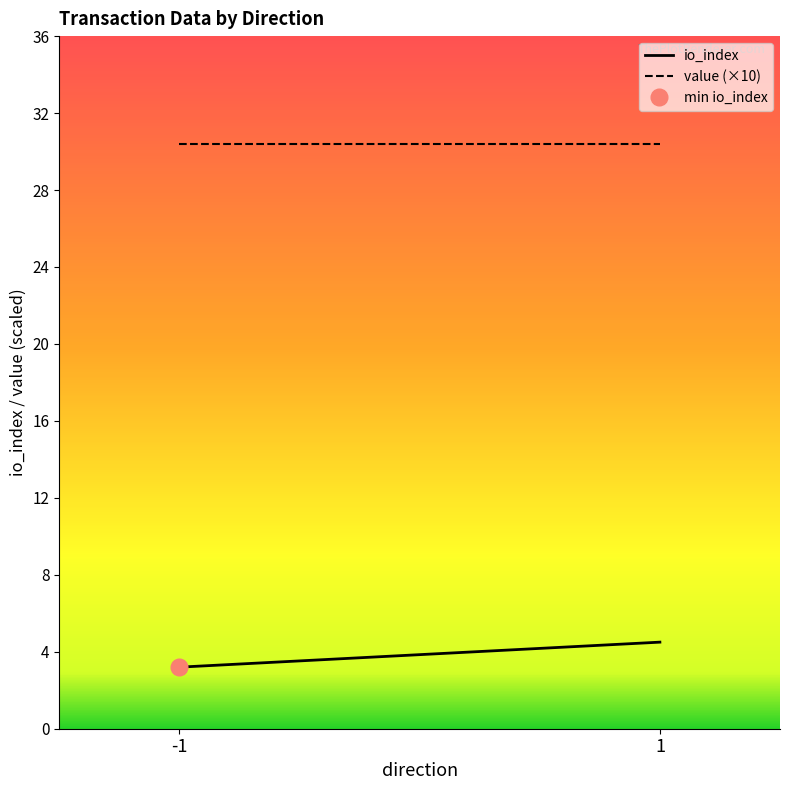

What is the sum of the value (×10) values at 1 and -1?

60.8